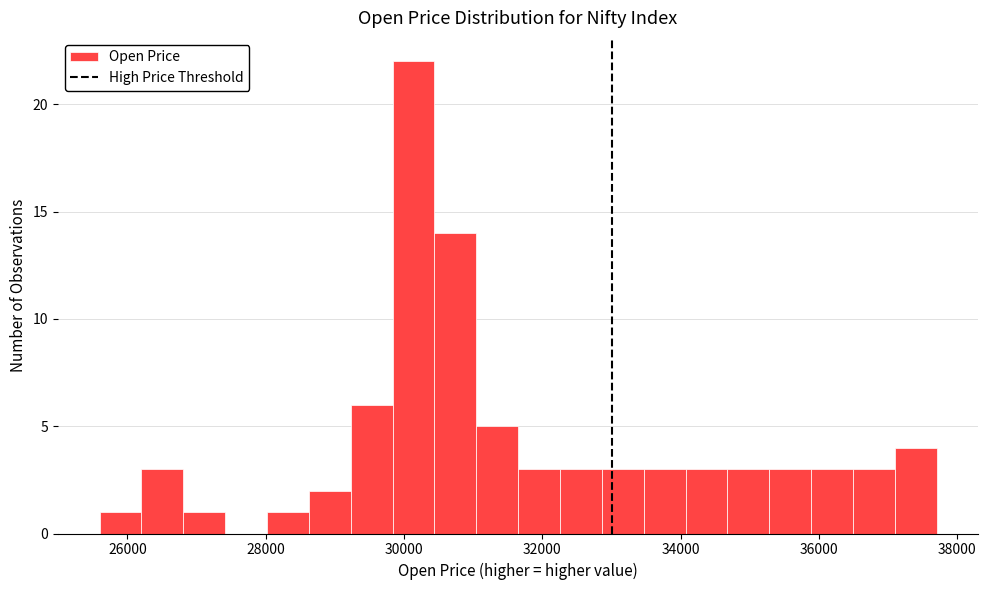

Read against the x-axis, roughly where is the centre of the tallest bar?

30200